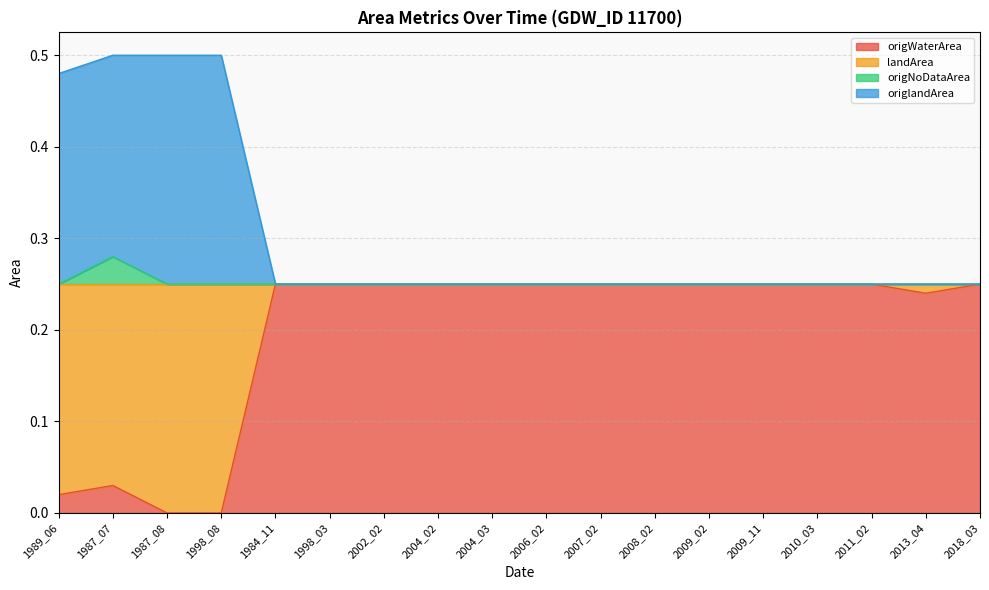

What is the total value across all series at 1987_08?

0.5